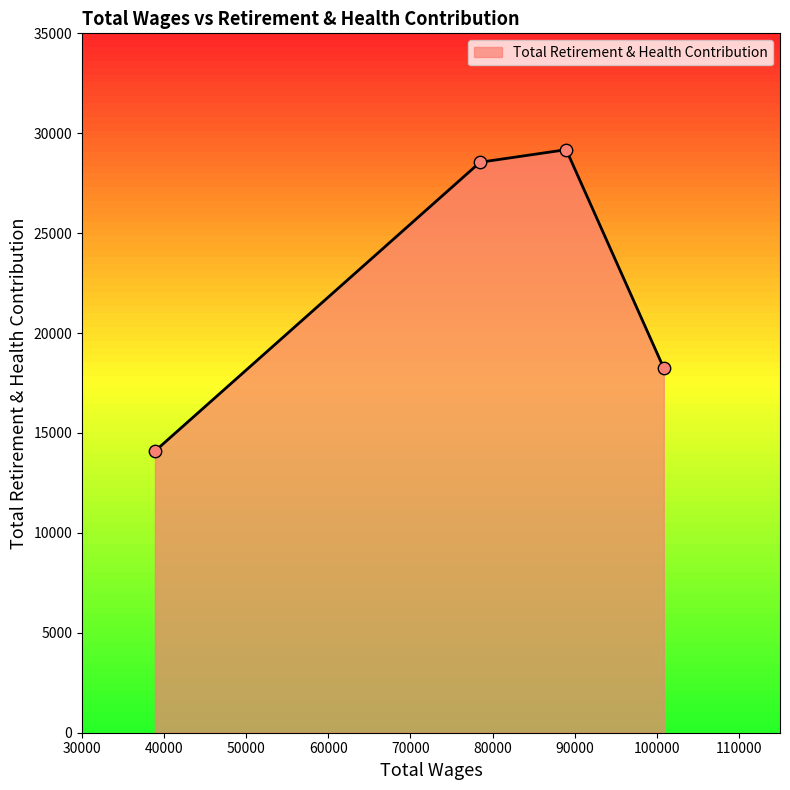

What is the difference between the second highest and minimum values?

14458